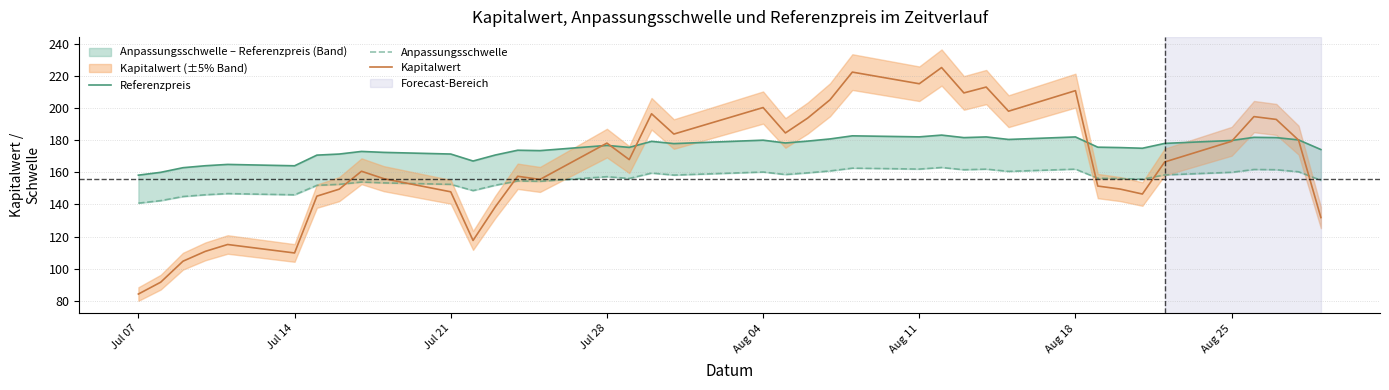

What is the minimum value for Kapitalwert?

84.3